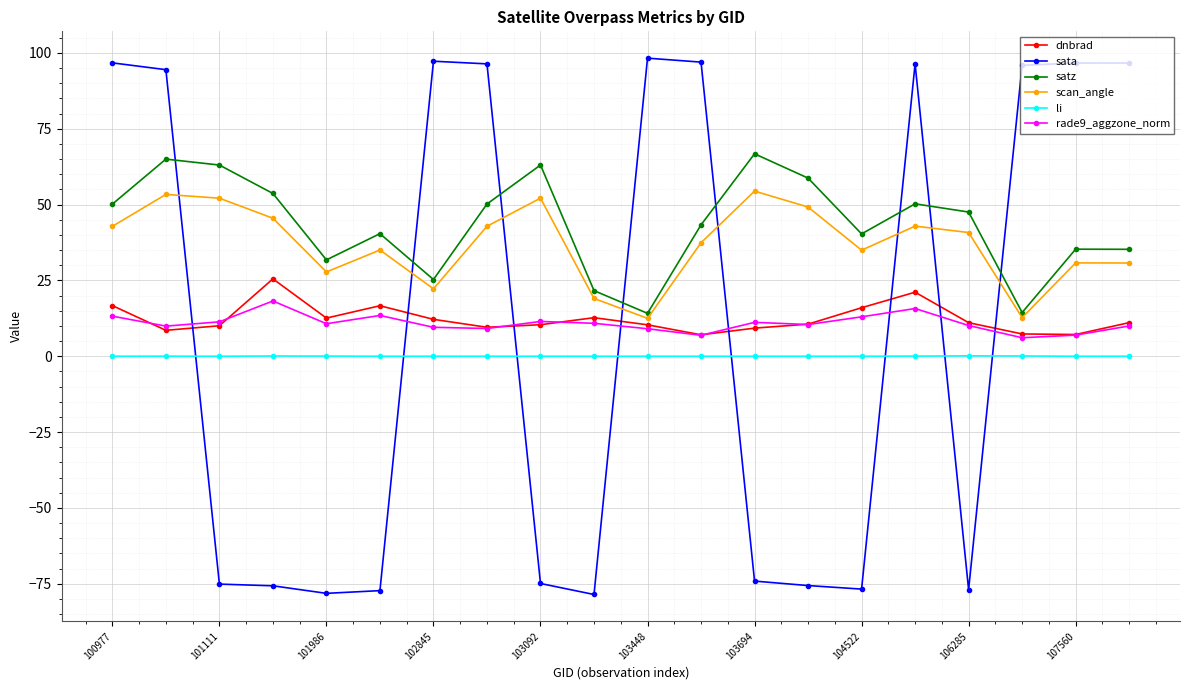

True or false: scan_angle has more than 2 points higher than both neighbors.

True